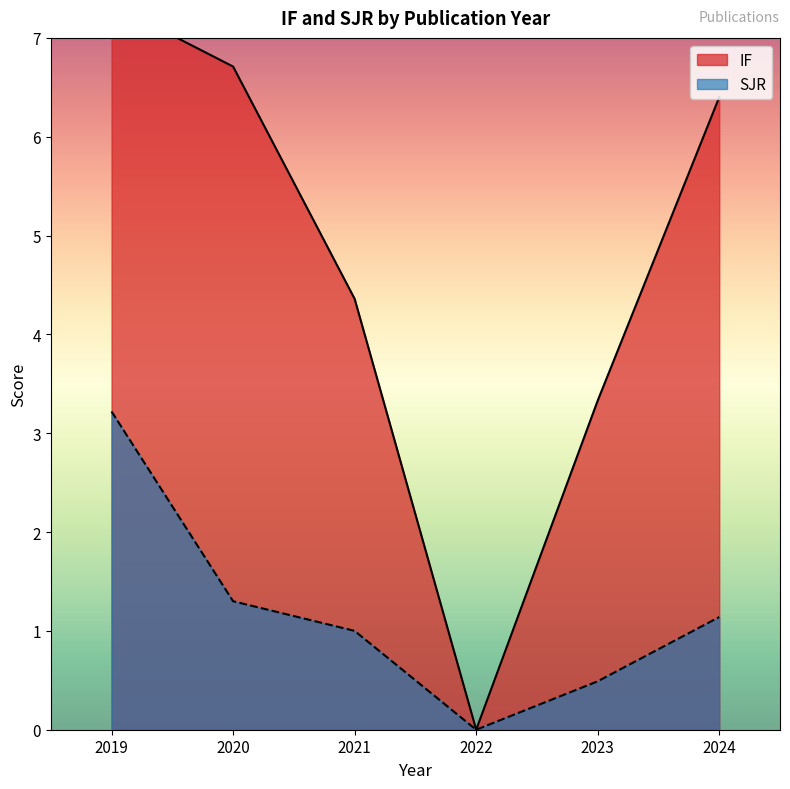

How many lines are shown in the chart?

2